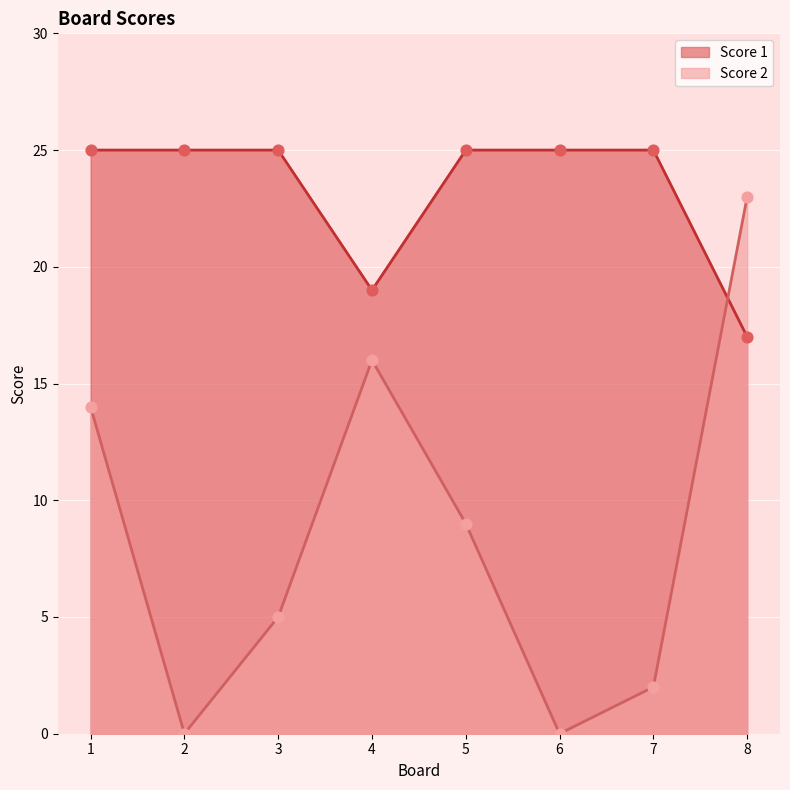

What is the total value across all series at 1?

39